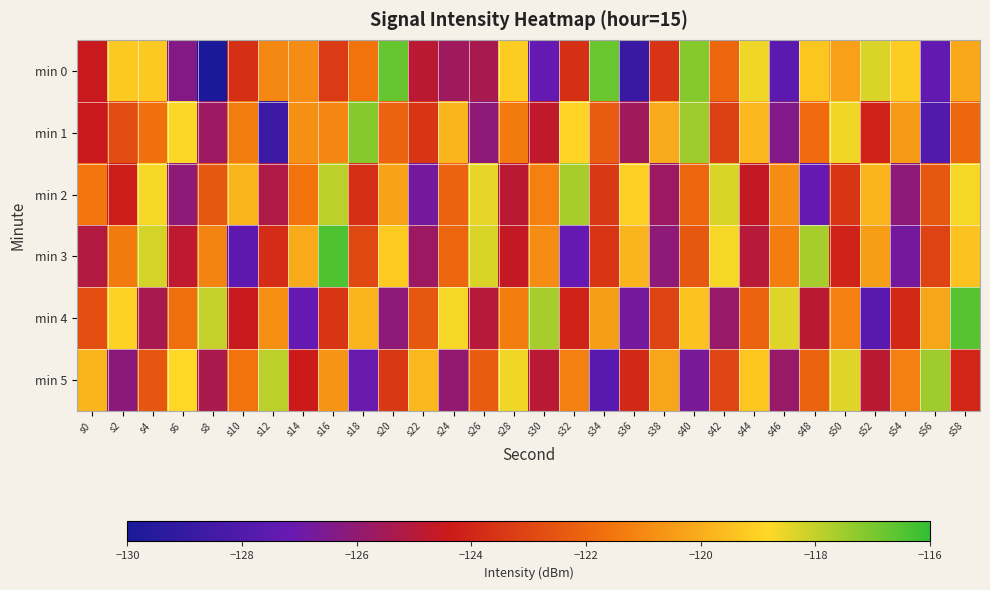

Which has a higher value, s56 or s16?

s16